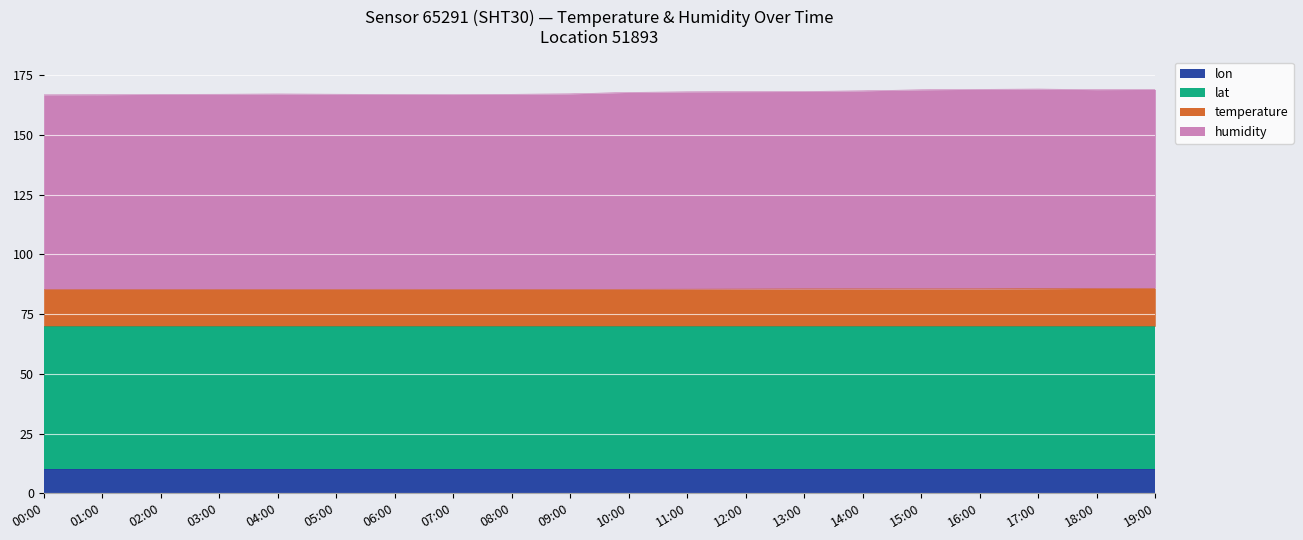

Where does the humidity series first go above 167?

04:00